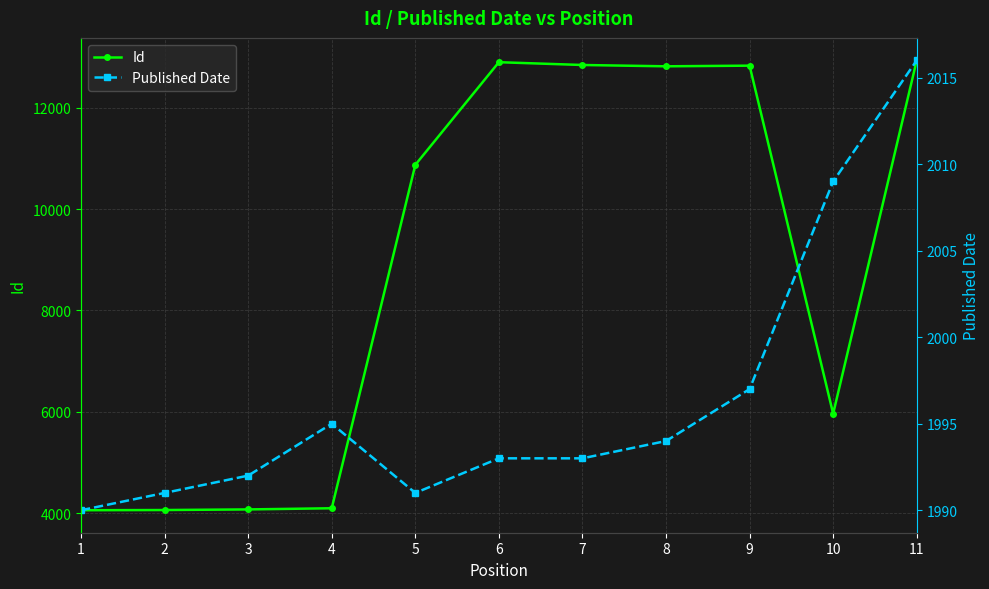

Reading left to right, what are all the values shown in this chart?

Id: 4057	4061	4073	4096	10873	12899	12844	12818	12831	5962	12935
Published Date: 1990	1991	1992	1995	1991	1993	1993	1994	1997	2009	2016